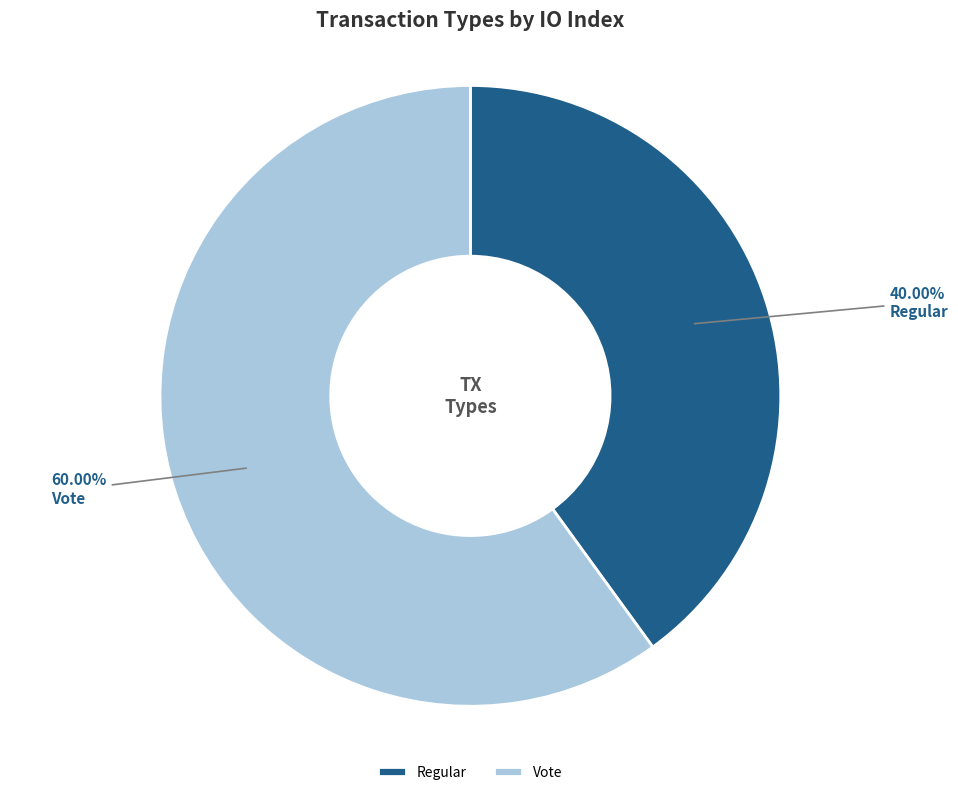

Combined, do Regular and Vote account for over 50%?

Yes